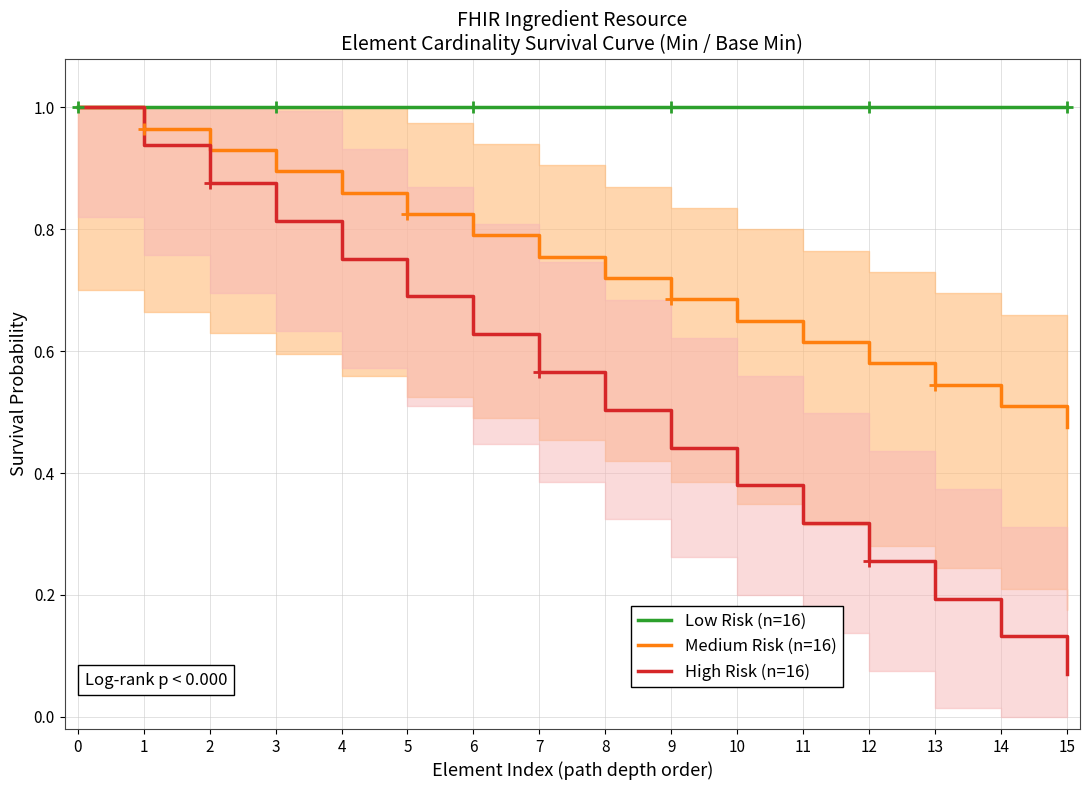

Is the value of Low Risk (n=16) at 14 greater than the value of High Risk (n=16) at 14?

Yes